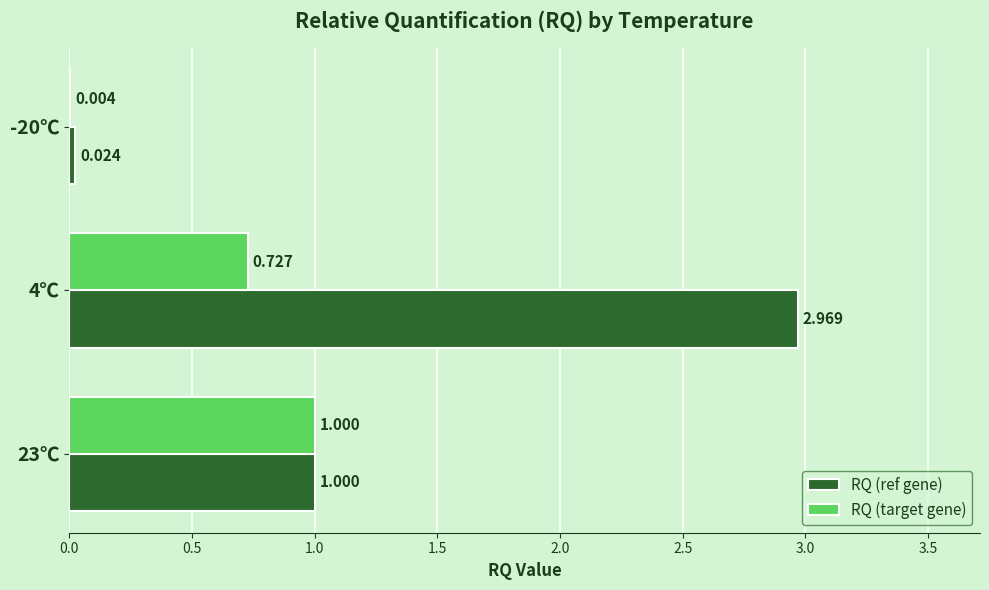

Which series has the largest total across all categories?

RQ (ref gene)